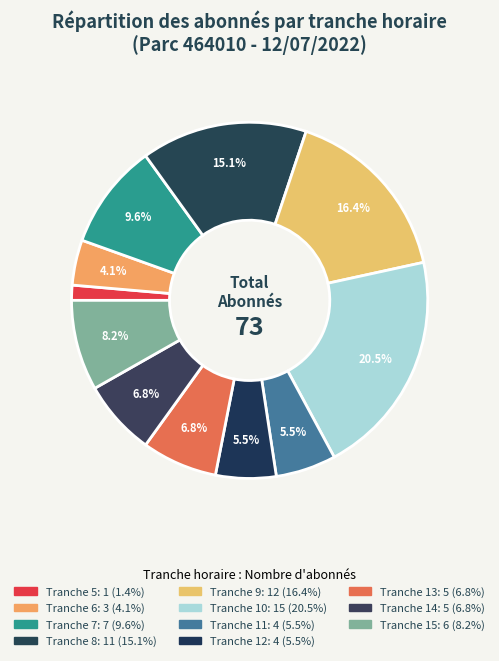

How many segments does this pie chart have?

11